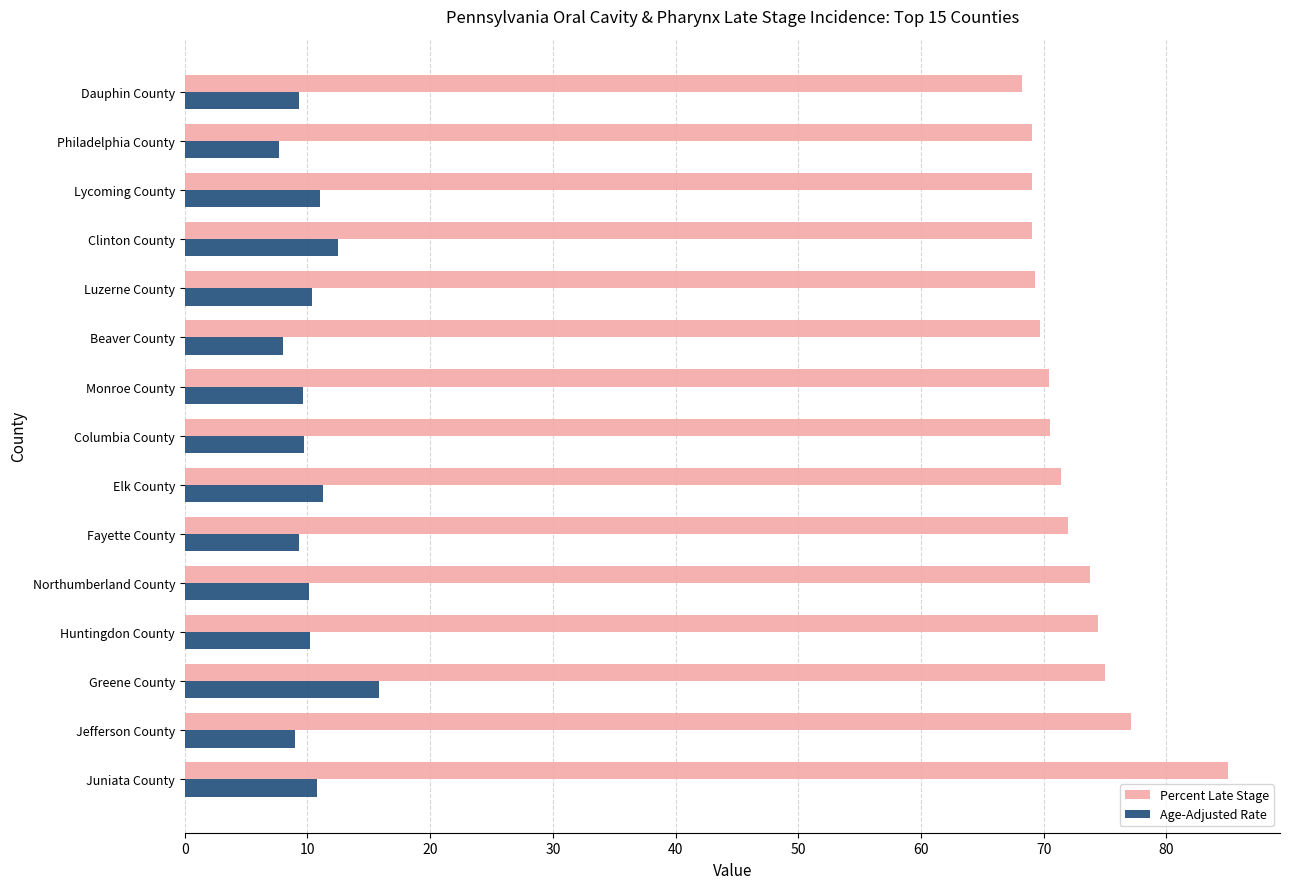

What is the difference between the highest and lowest values at Lycoming County?

58.0